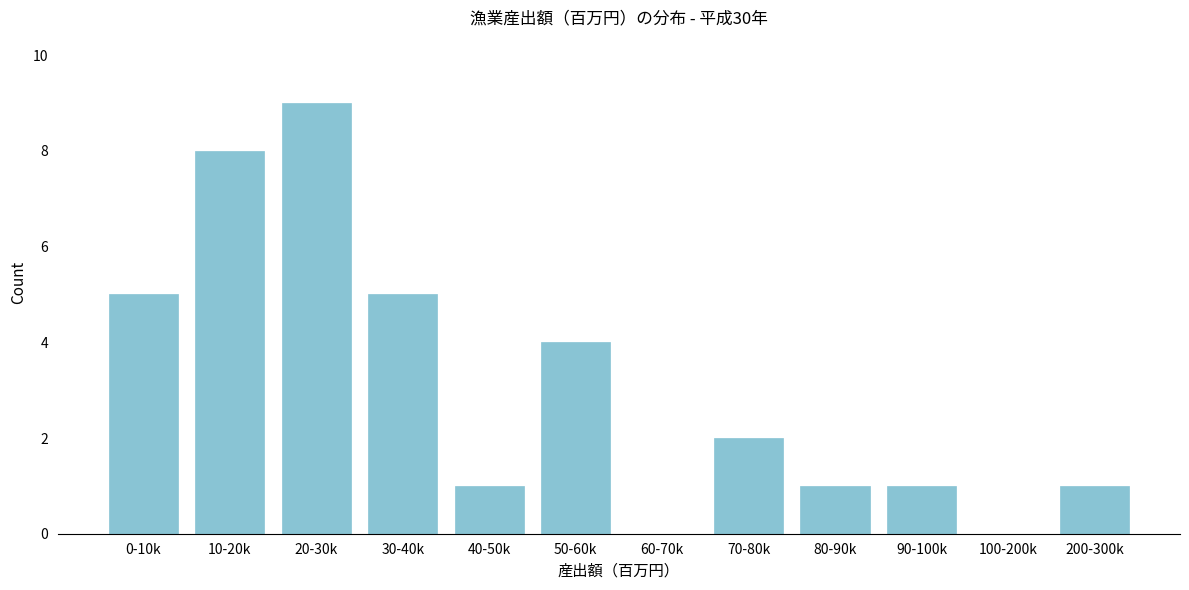

Reading left to right, what are all the values shown in this chart?

0-10k=5	10-20k=8	20-30k=9	30-40k=5	40-50k=1	50-60k=4	60-70k=0	70-80k=2	80-90k=1	90-100k=1	100-200k=0	200-300k=1